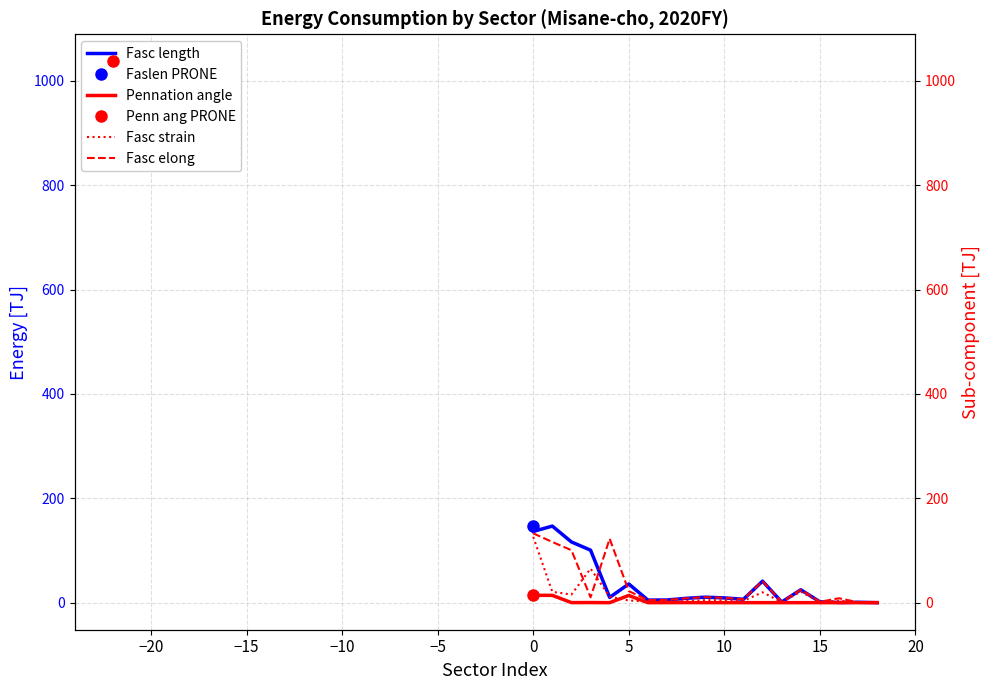

How many data points in Fasc strain are less than 4?

9